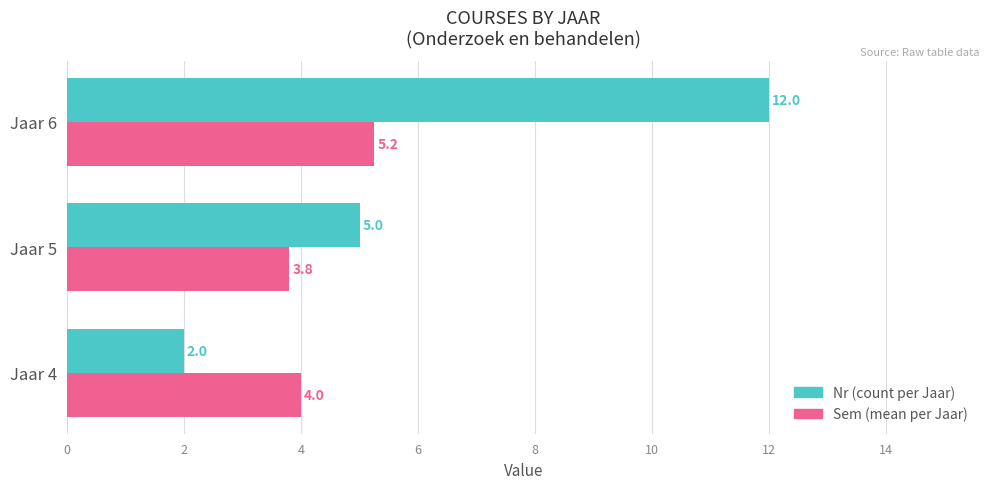

At which category is the sum across all series the highest?

Jaar 6